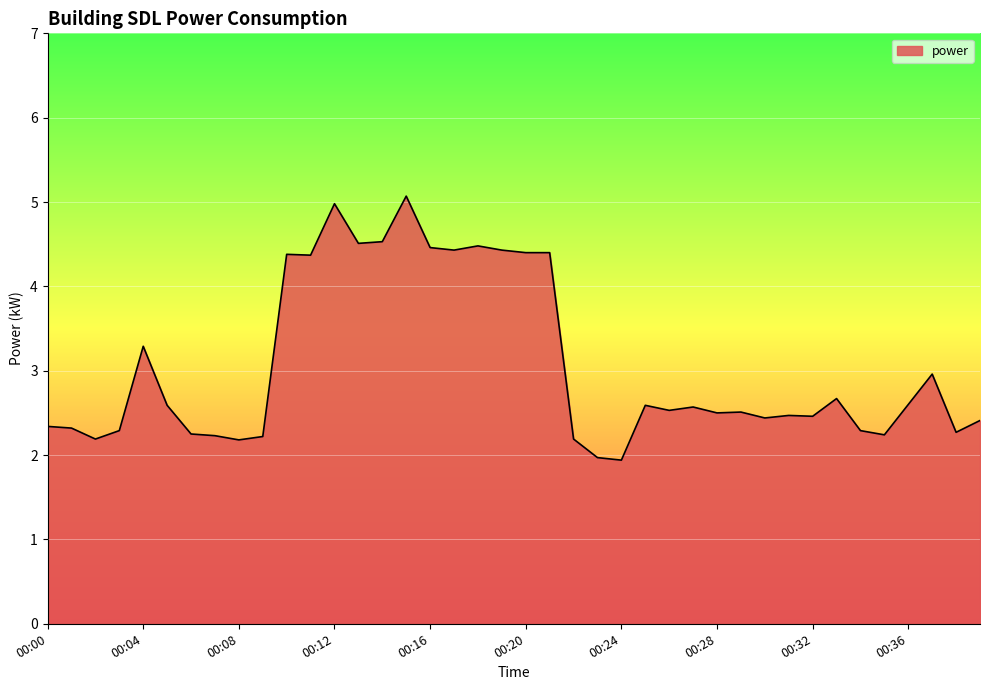

What is the smallest value displayed?

1.9